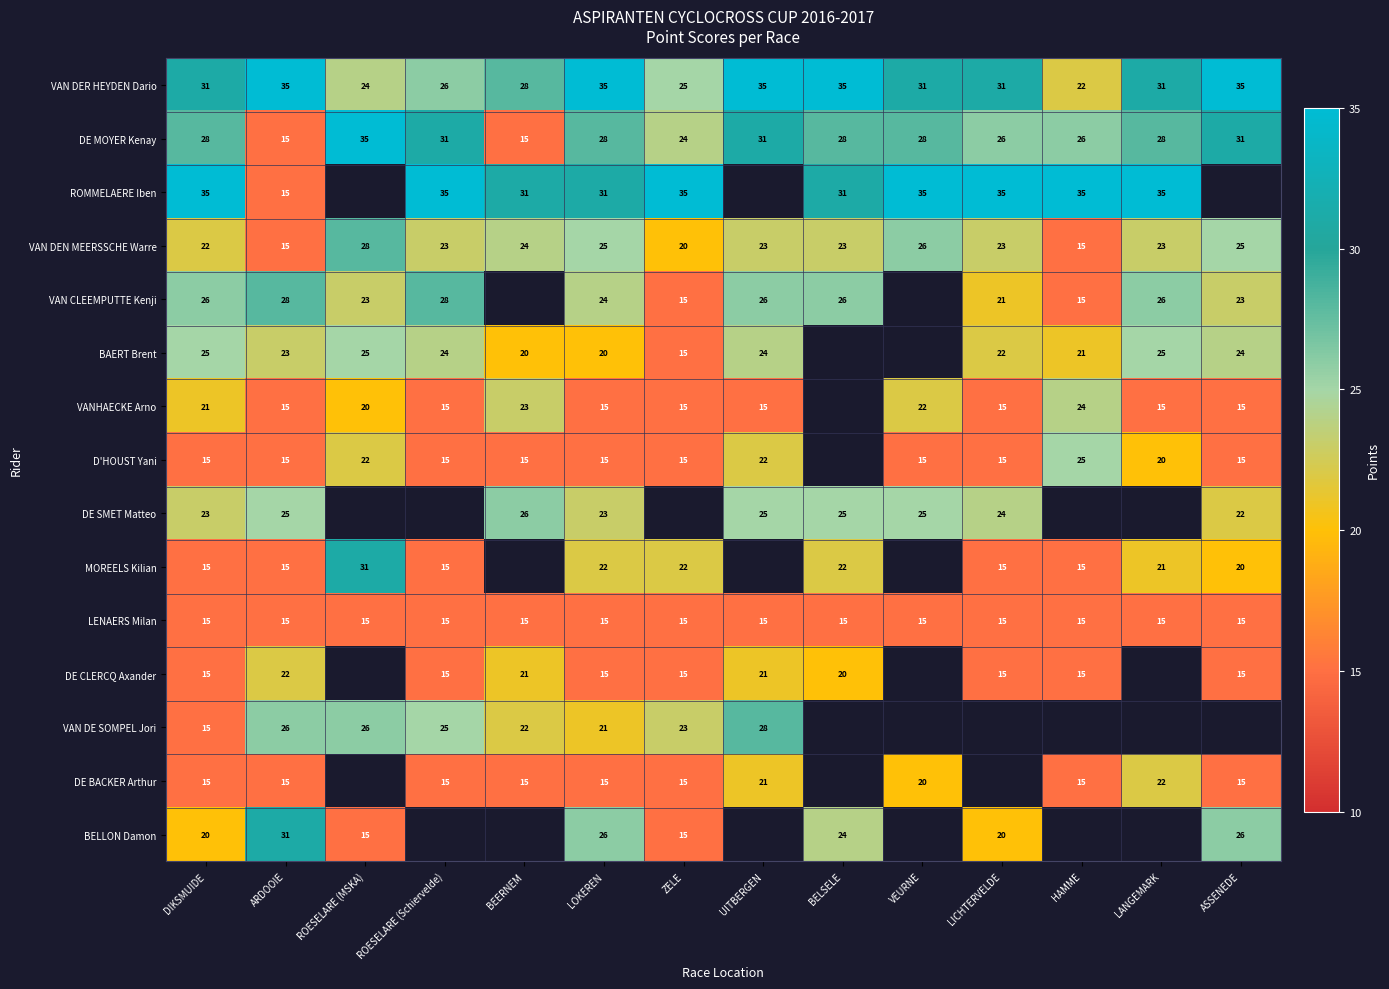

At which label does VAN DEN MEERSSCHE Warre first exceed 23?

ROESELARE (MSKA)